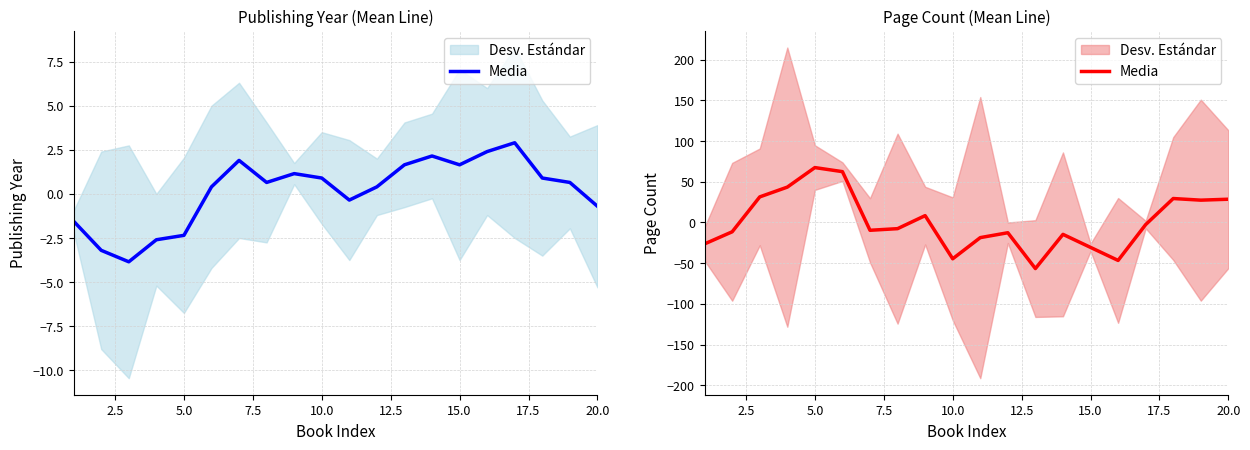

What is the maximum value shown in the chart?

67.4